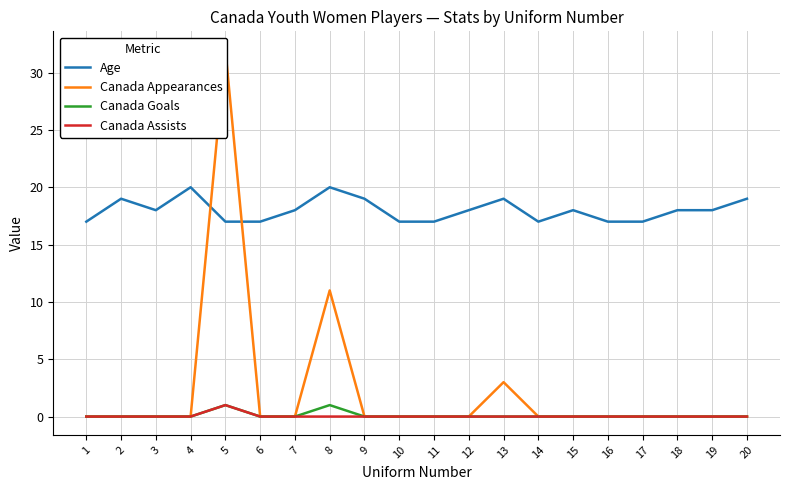

True or false: Canada Assists has more than 2 interior local peaks.

False